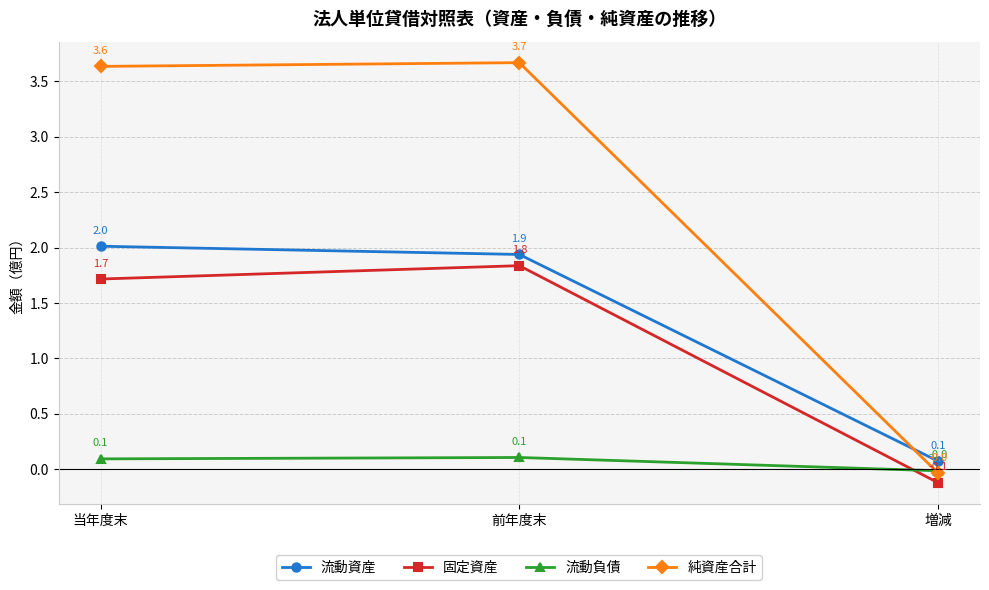

Between 当年度末 and 増減, which series saw the biggest shift?

純資産合計